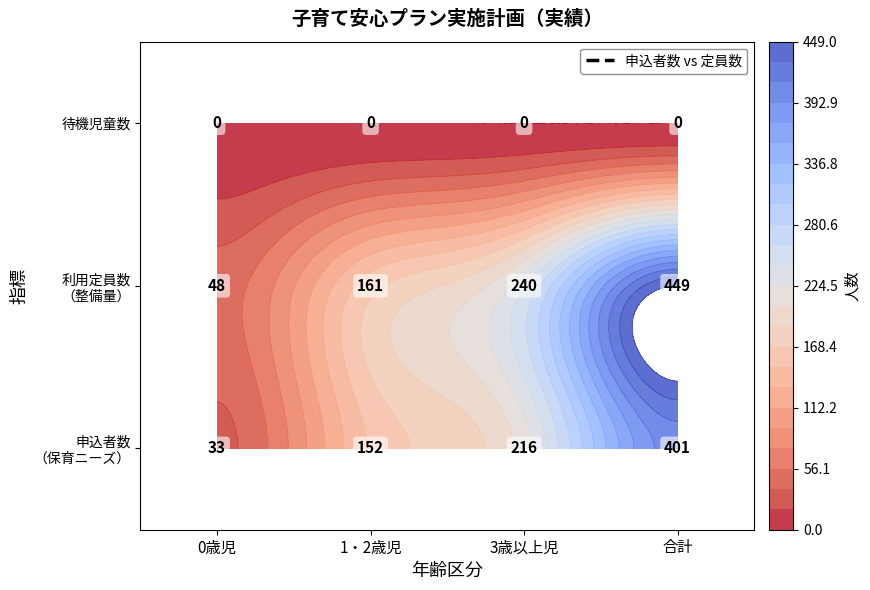

At how many categories does at least one series exceed 188?

2